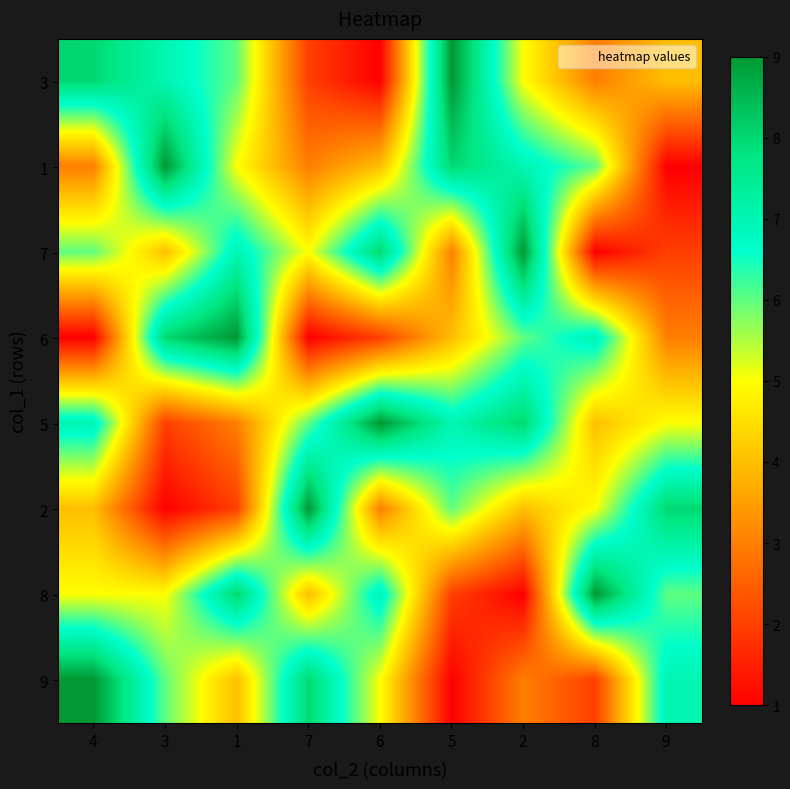

Which category has the lowest value across all series?

6